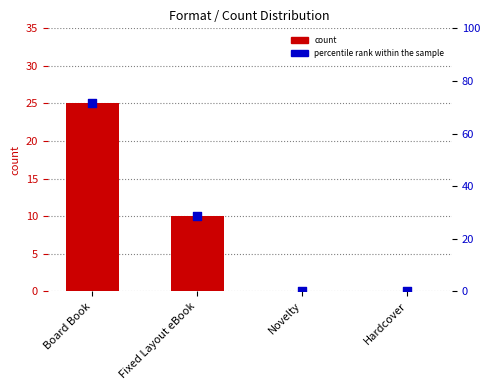

Is the value of count at Board Book greater than the value of percentile rank within the sample at Board Book?

No